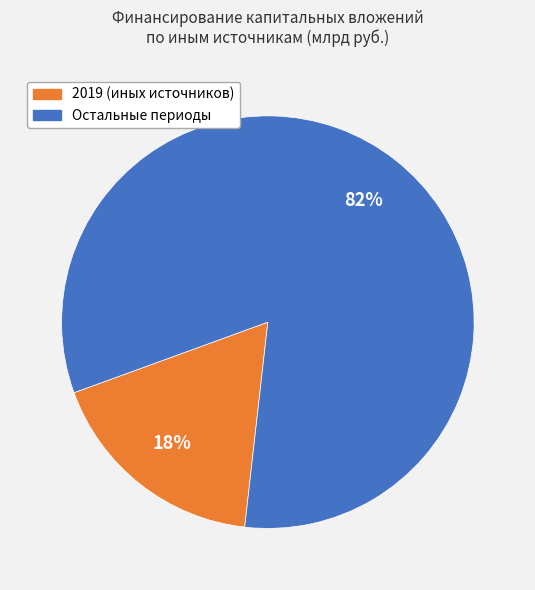

To the nearest percent, what is the average slice percentage?

50%